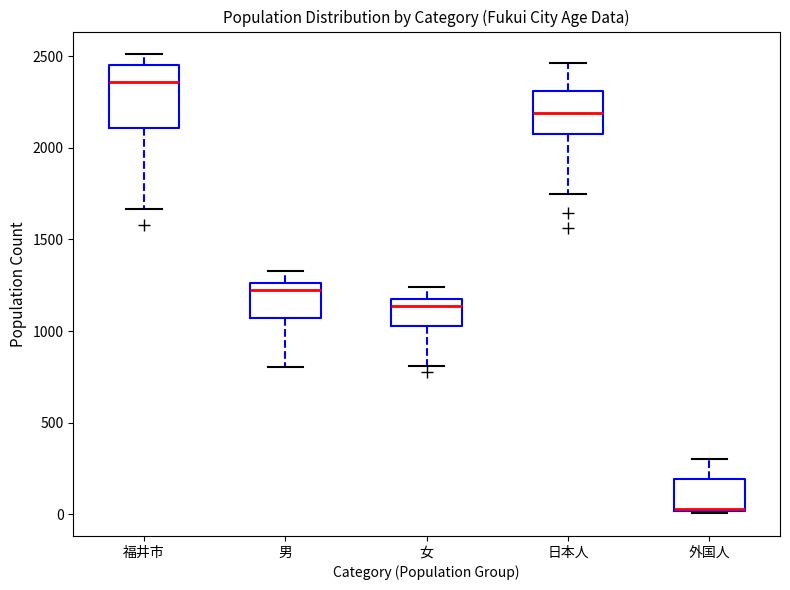

Reading left to right, read every box against the y-axis: the position of its median line, the range the box covers, and the ends of its whiskers. The values are not printed on the chart, so give them approximately, as read against the axis.

福井市: median 2350, box 2100 to 2450, whiskers 1650 to 2500
男: median 1200, box 1050 to 1250, whiskers 800 to 1350
女: median 1150 (just below the box's upper edge), box 1050 to 1150, whiskers 800 to 1250
日本人: median 2200, box 2100 to 2300, whiskers 1750 to 2450
外国人: median 50 (drawn on the box's lower edge), box 0 to 200, whiskers 0 to 300